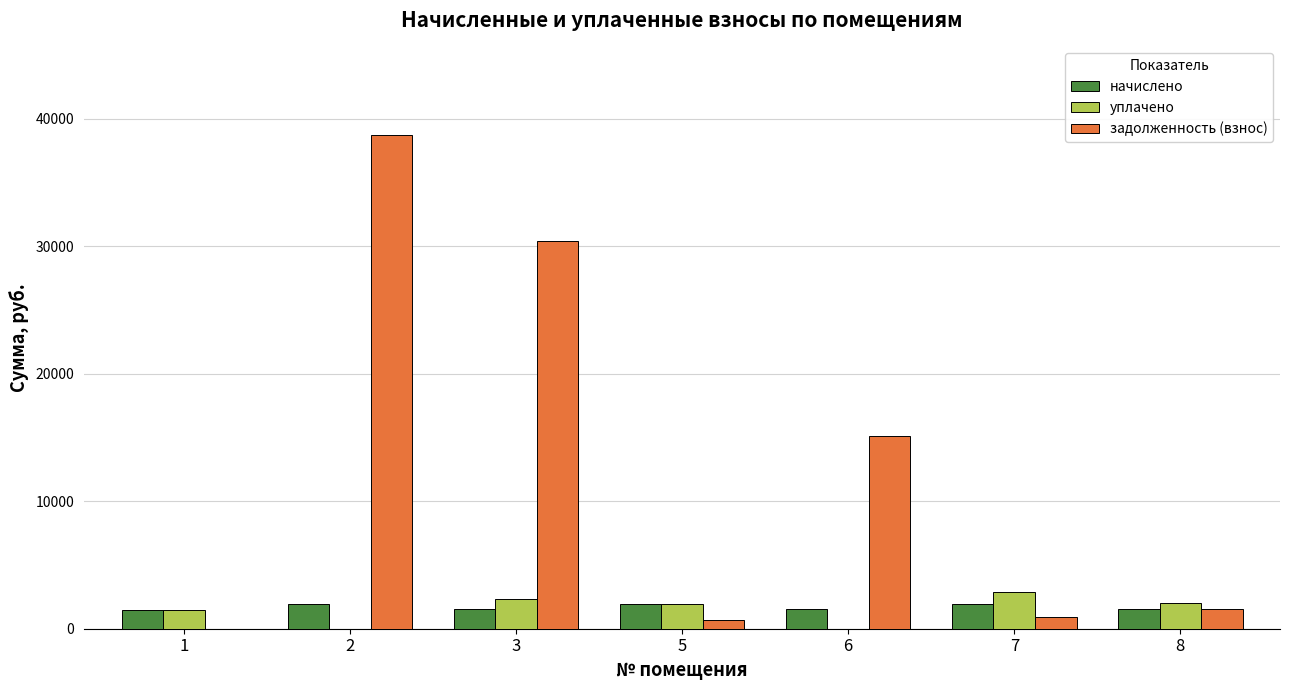

Which series has the largest total across all categories?

задолженность (взнос)